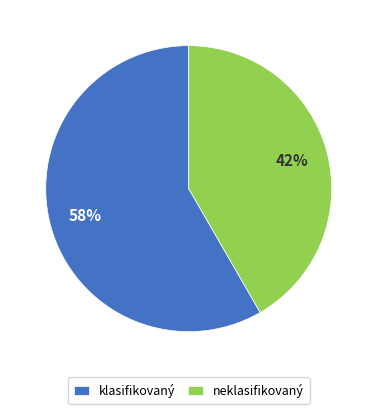

Is it true that neklasifikovaný is 42% of the pie?

True